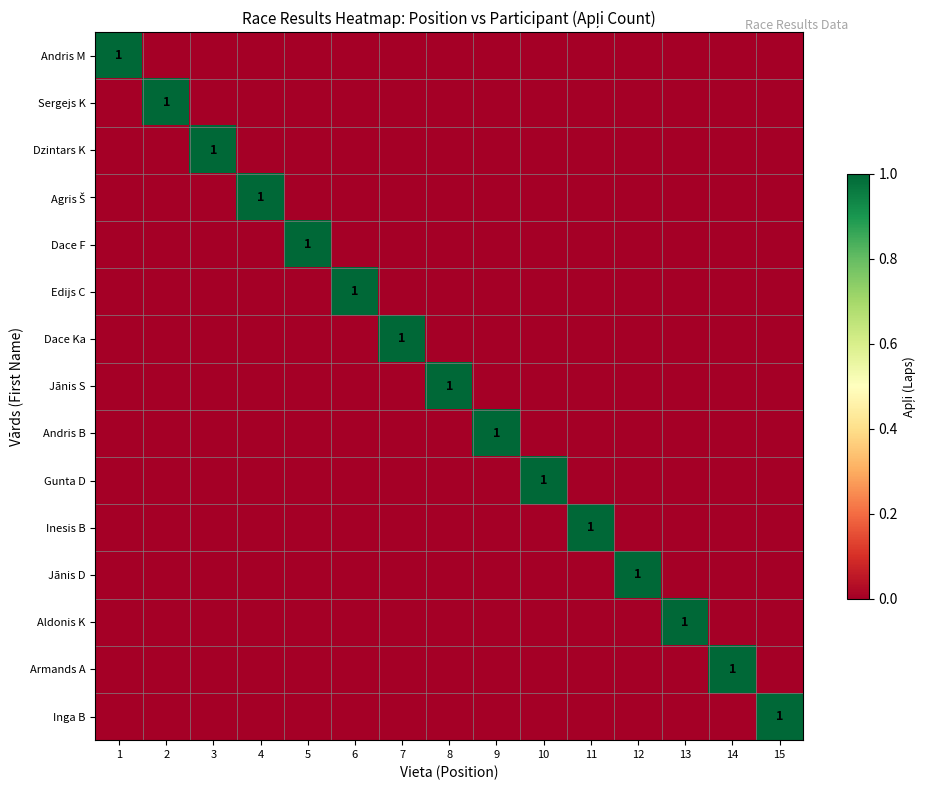

Is it true that Andris B equals 1 at 9?

True